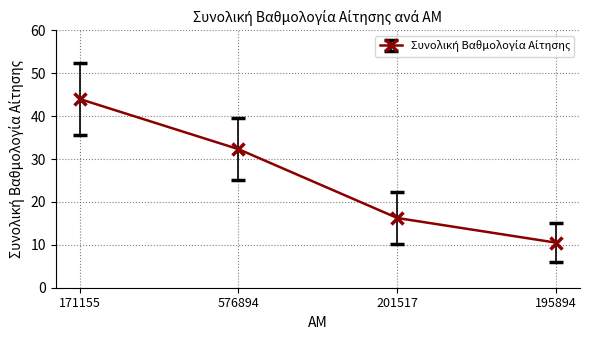

Does the chart display data point markers on the line(s)?

Yes